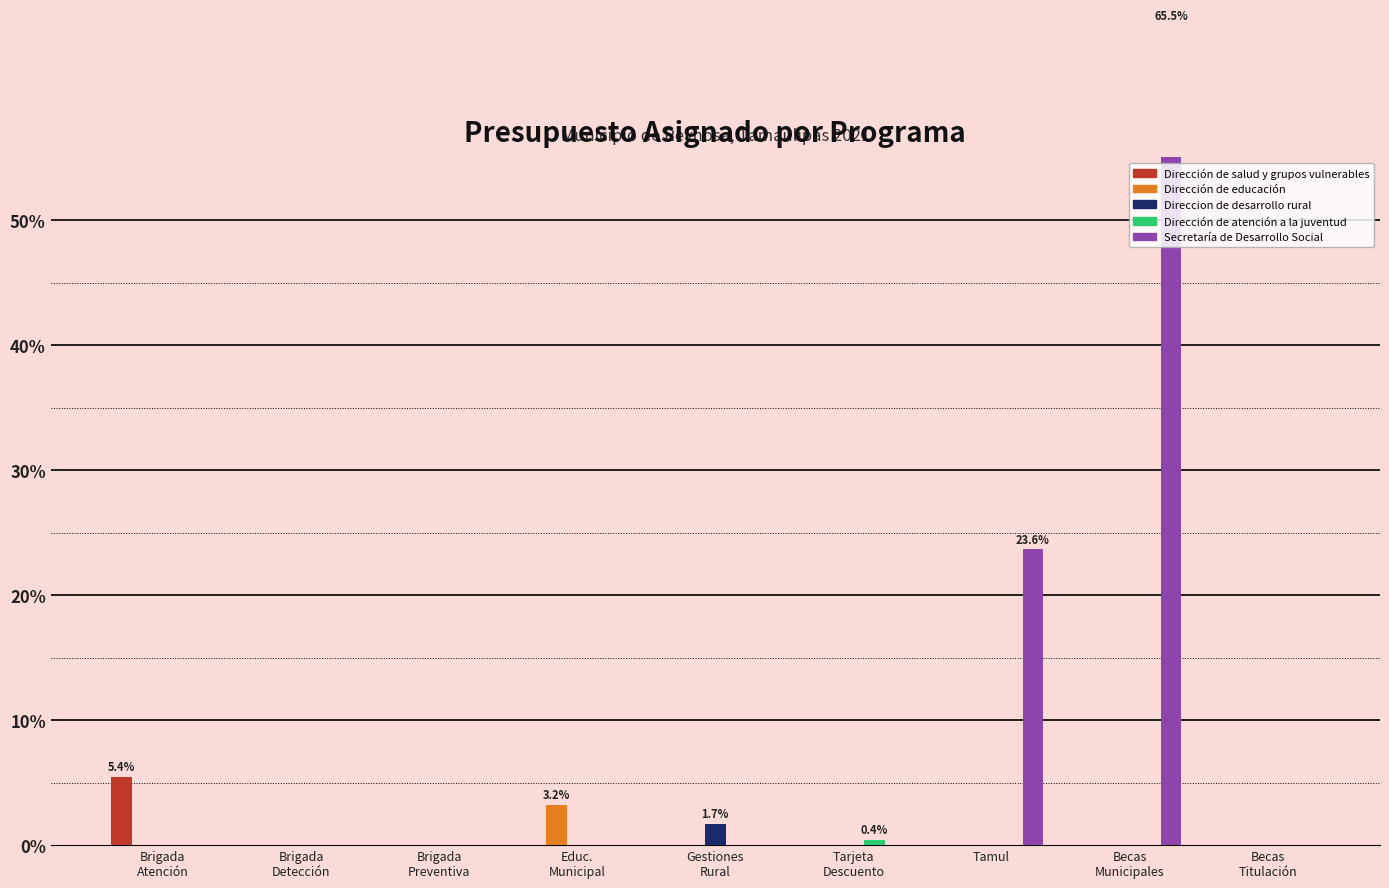

What is the highest value of the Secretaría de Desarrollo Social series?

65.5